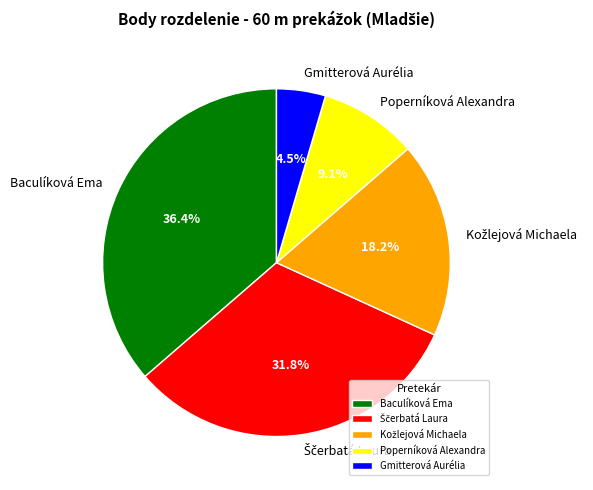

How many slices are in this pie chart?

5